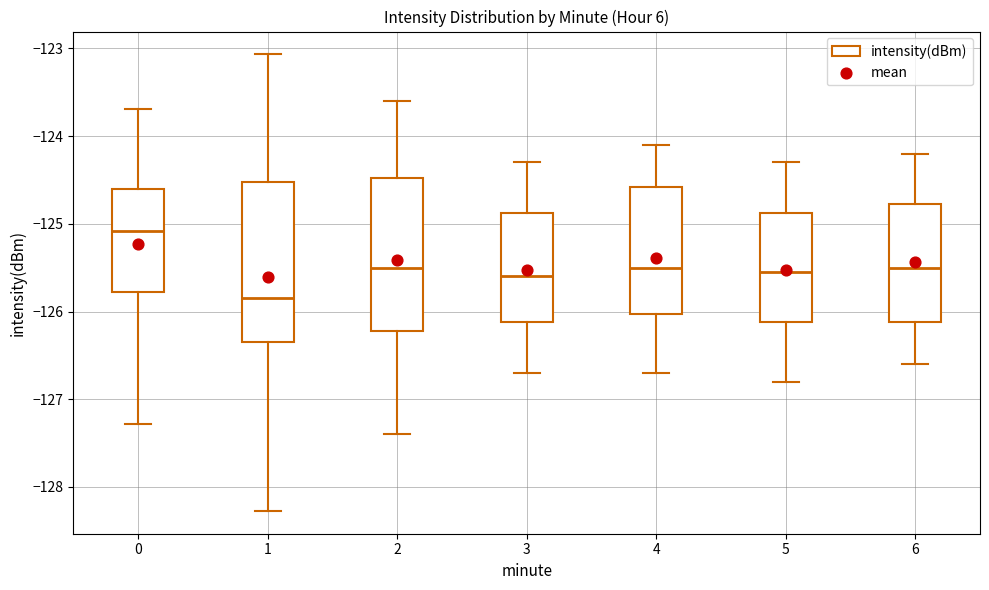

Reading left to right, read every box against the y-axis: the position of its median line, the range the box covers, and the ends of its whiskers. The values are not printed on the chart, so give them approximately, as read against the axis.

0: median -125.1, box -125.8 to -124.6, whiskers -127.3 to -123.7
1: median -125.8, box -126.3 to -124.5, whiskers -128.3 to -123.1
2: median -125.5, box -126.2 to -124.5, whiskers -127.4 to -123.6
3: median -125.6, box -126.1 to -124.9, whiskers -126.7 to -124.3
4: median -125.5, box -126.0 to -124.6, whiskers -126.7 to -124.1
5: median -125.5, box -126.1 to -124.9, whiskers -126.8 to -124.3
6: median -125.5, box -126.1 to -124.8, whiskers -126.6 to -124.2